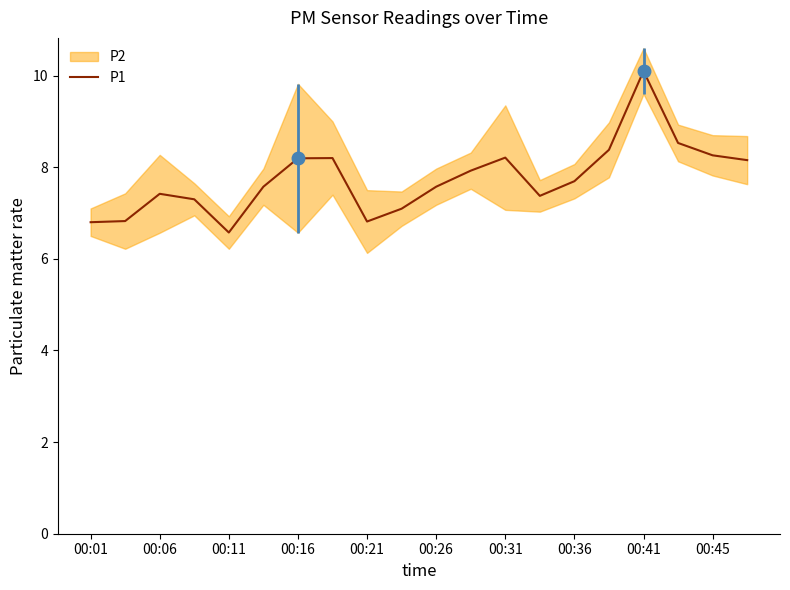

How many values are below 7?

4